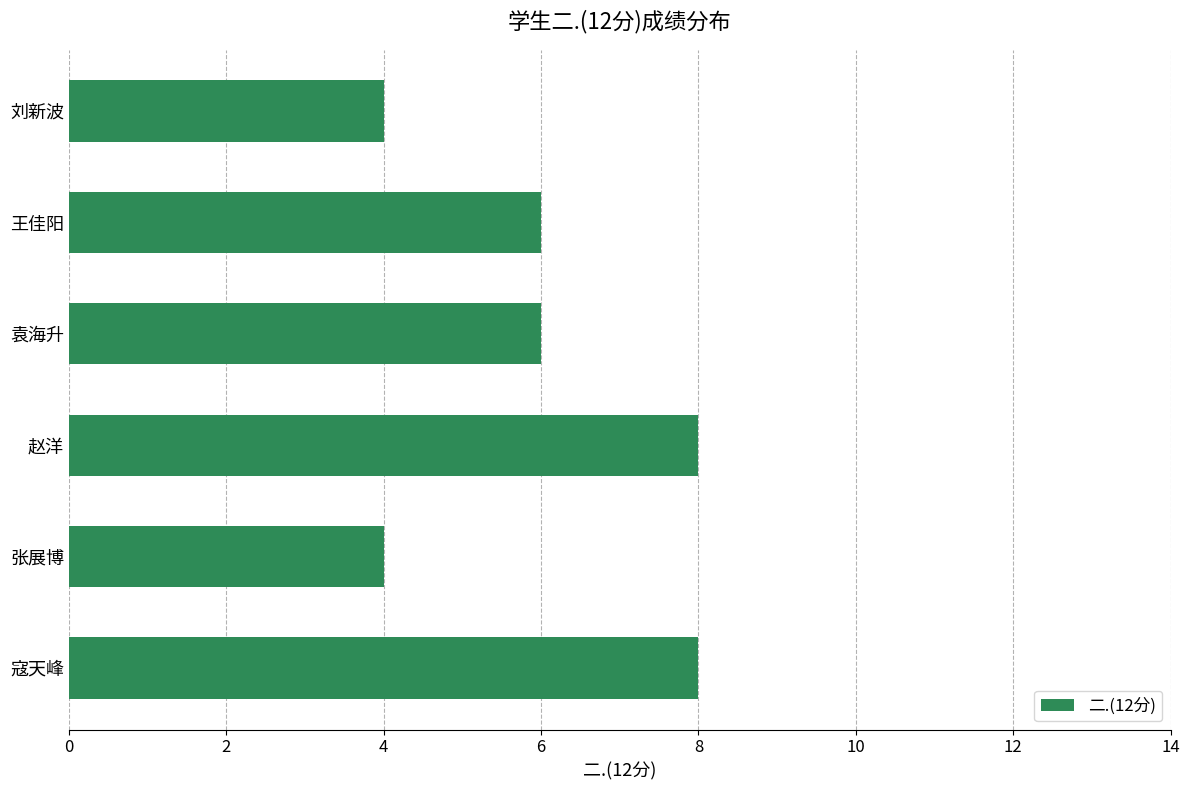

Reading bottom to top, list all the values displayed in this chart.

寇天峰=8	张展博=4	赵洋=8	袁海升=6	王佳阳=6	刘新波=4